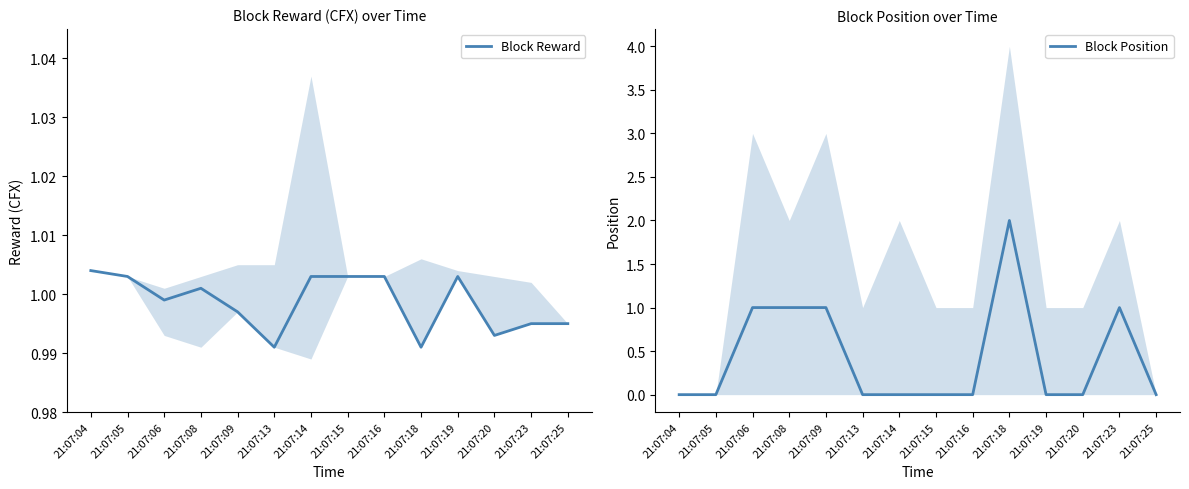

What is the minimum value for Block Reward?

1.0